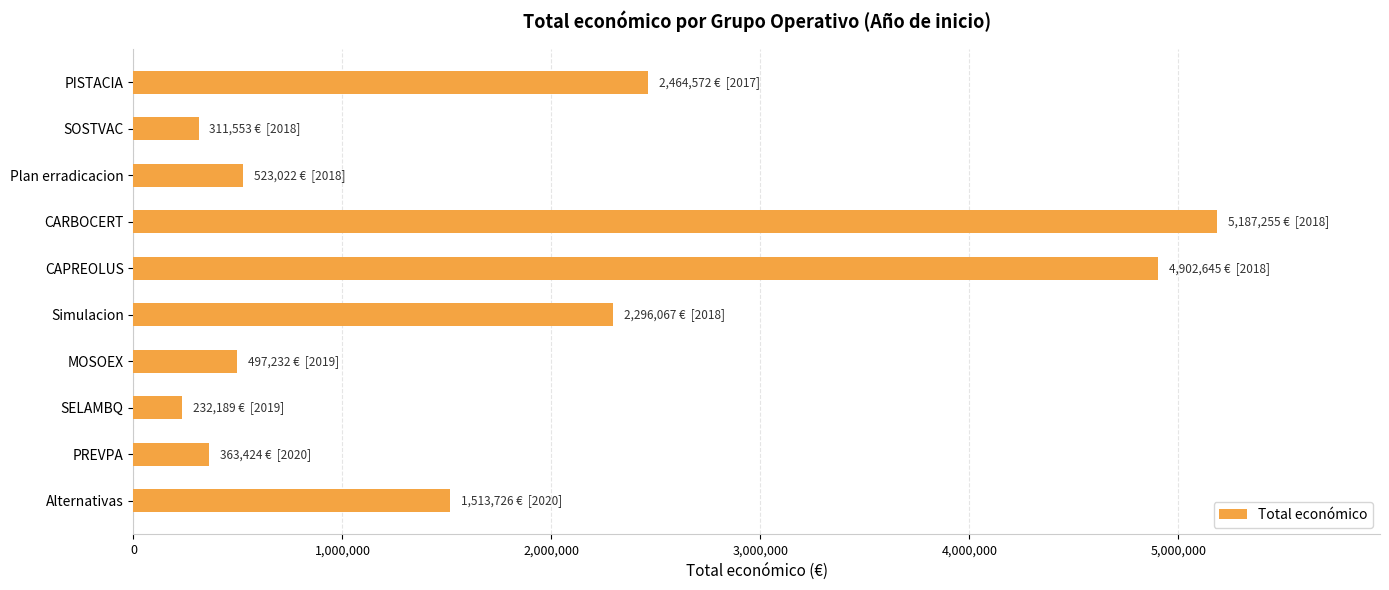

What is the sum of all values?

18291685